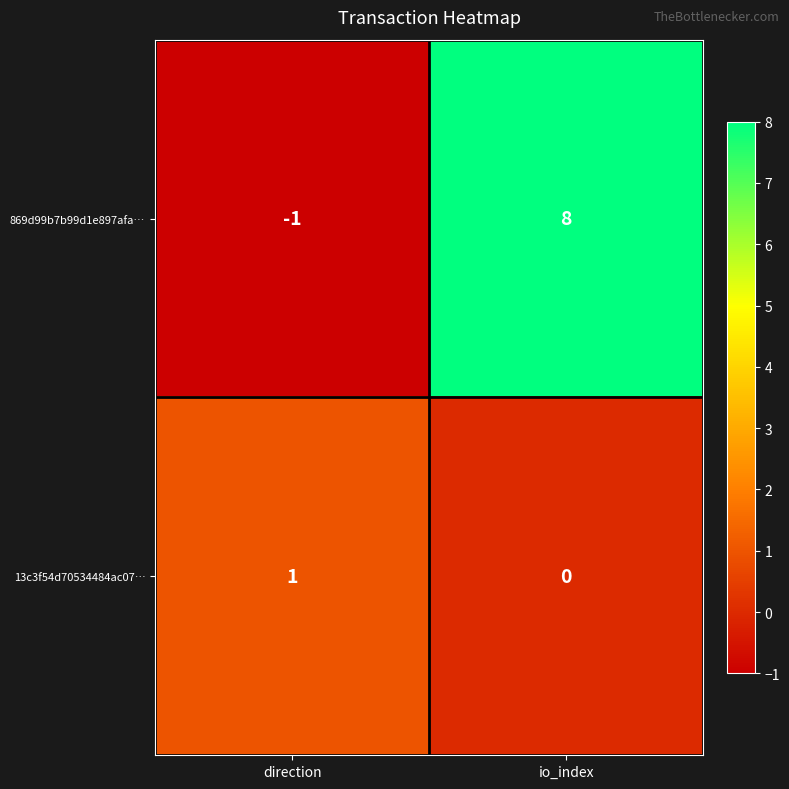

What is the difference between the highest and lowest values at io_index?

8